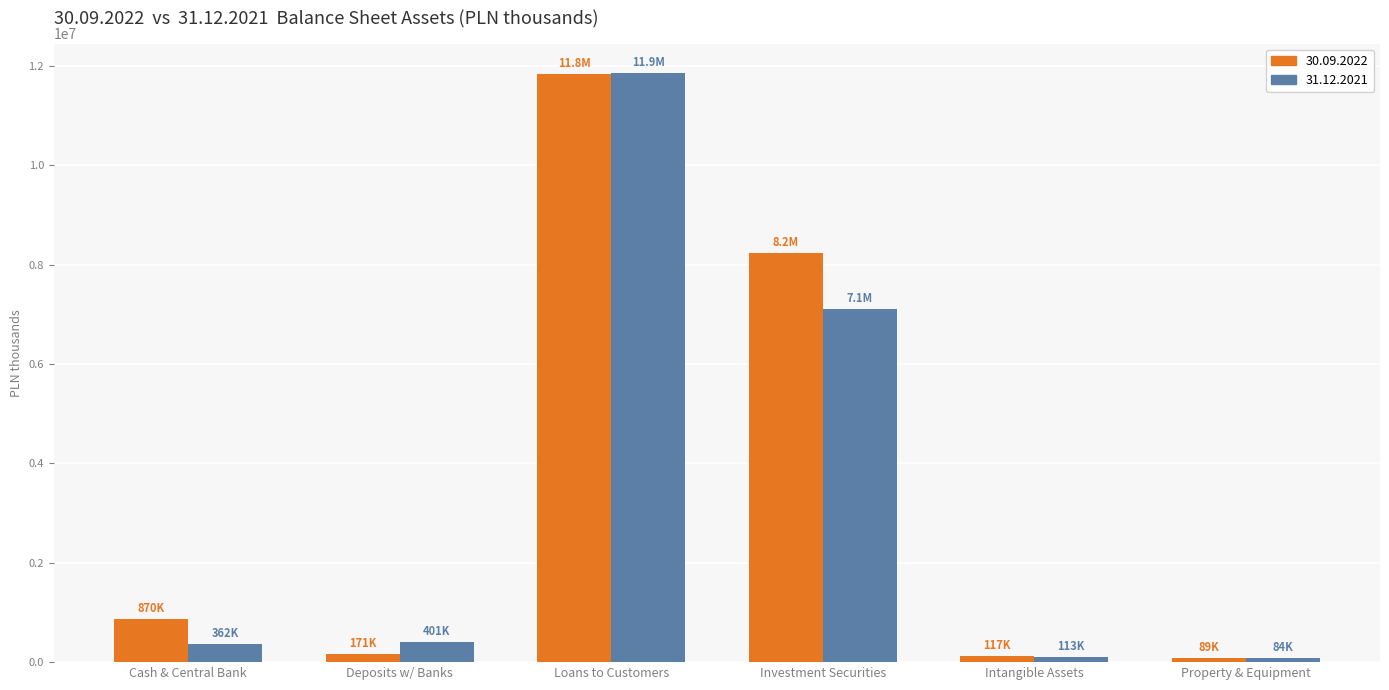

The value of 30.09.2022 at Investment Securities is 8237346. True or false?

True